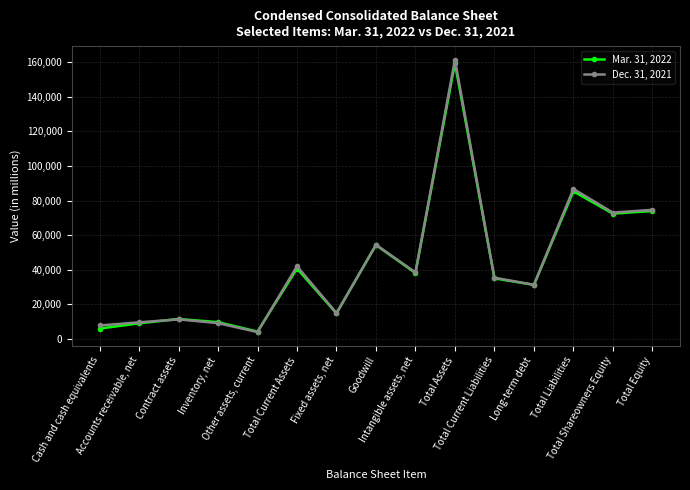

Where is the first local minimum for Mar. 31, 2022?

Other assets, current